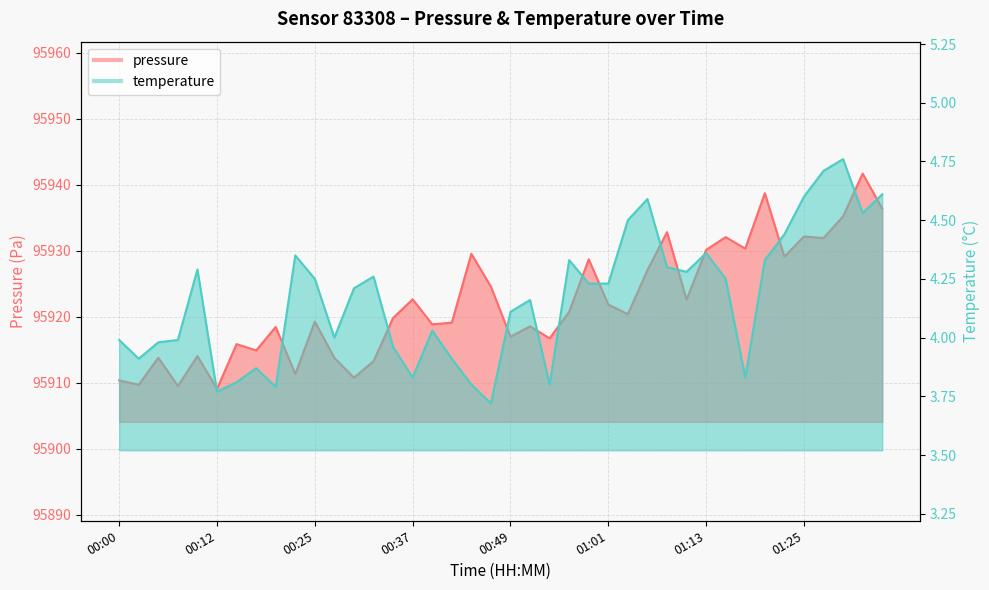

What is the total value across all series at 01:06?

95931.6